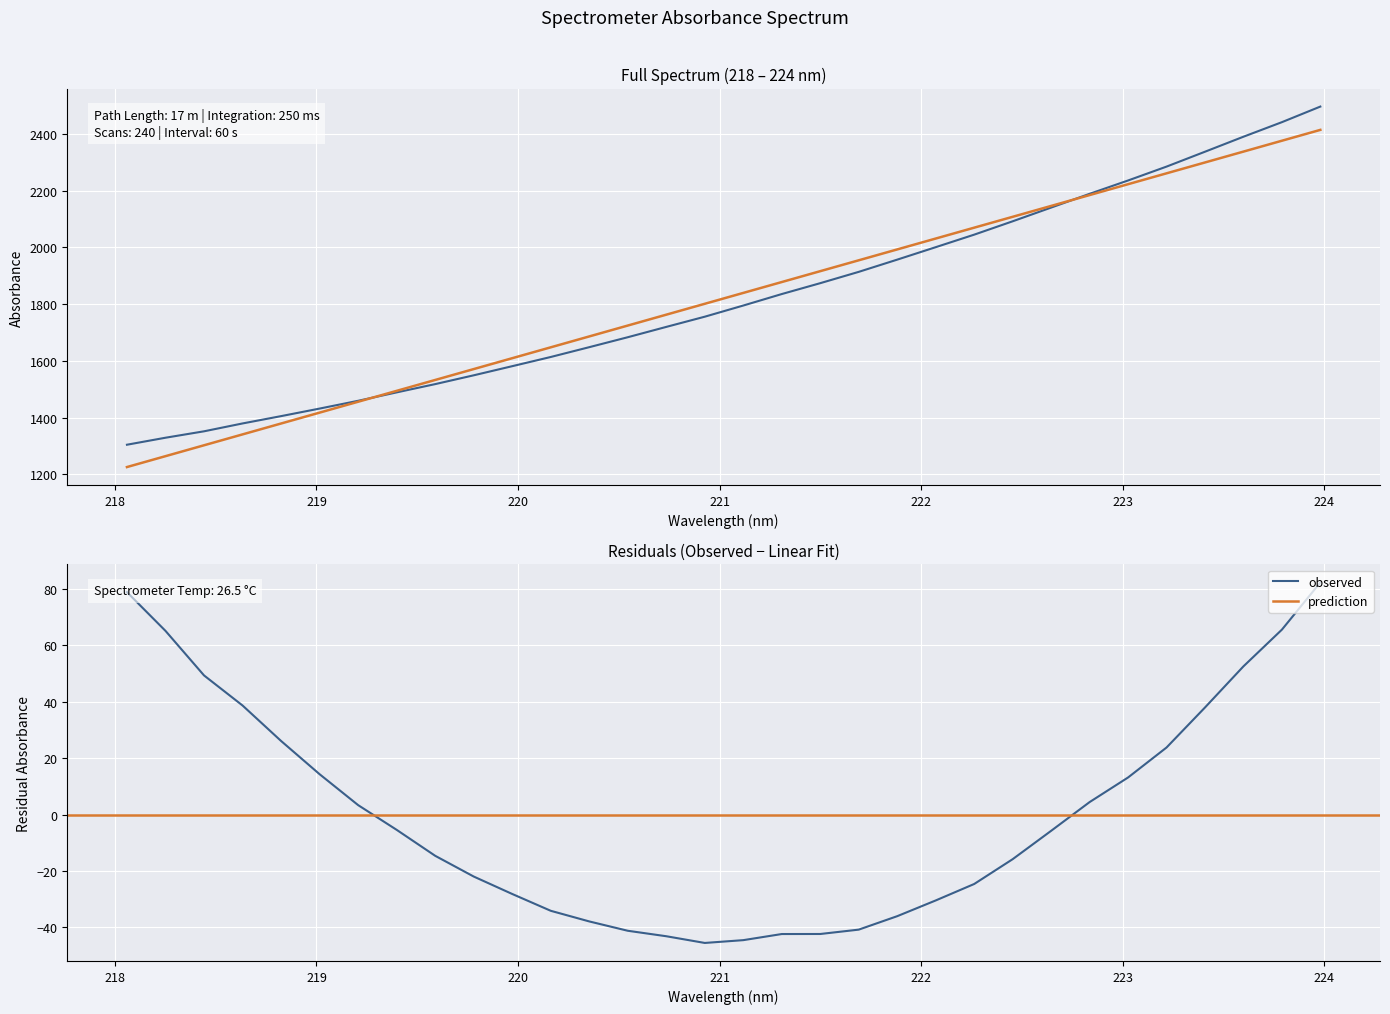

Reading left to right, what are all the values shown in this chart?

218.0596=1304.4	218.2508=1329.1	218.442=1351.7	218.6332=1379.5	218.8244=1405.3	219.0156=1431.9	219.2067=1459.4	219.3979=1489.0	219.589=1518.2	219.7801=1549.2	219.9712=1581.4	220.1623=1613.9	220.3533=1648.5	220.5444=1683.5	220.7354=1719.9	220.9264=1755.9	221.1174=1795.3	221.3083=1835.8	221.4993=1874.2	221.6902=1914.0	221.8812=1957.2	222.0721=2001.1	222.263=2045.2	222.4538=2092.3	222.6447=2140.7	222.8355=2189.2	223.0264=2236.3	223.2172=2285.2	223.408=2337.7	223.5987=2390.6	223.7895=2441.9	223.9802=2496.9